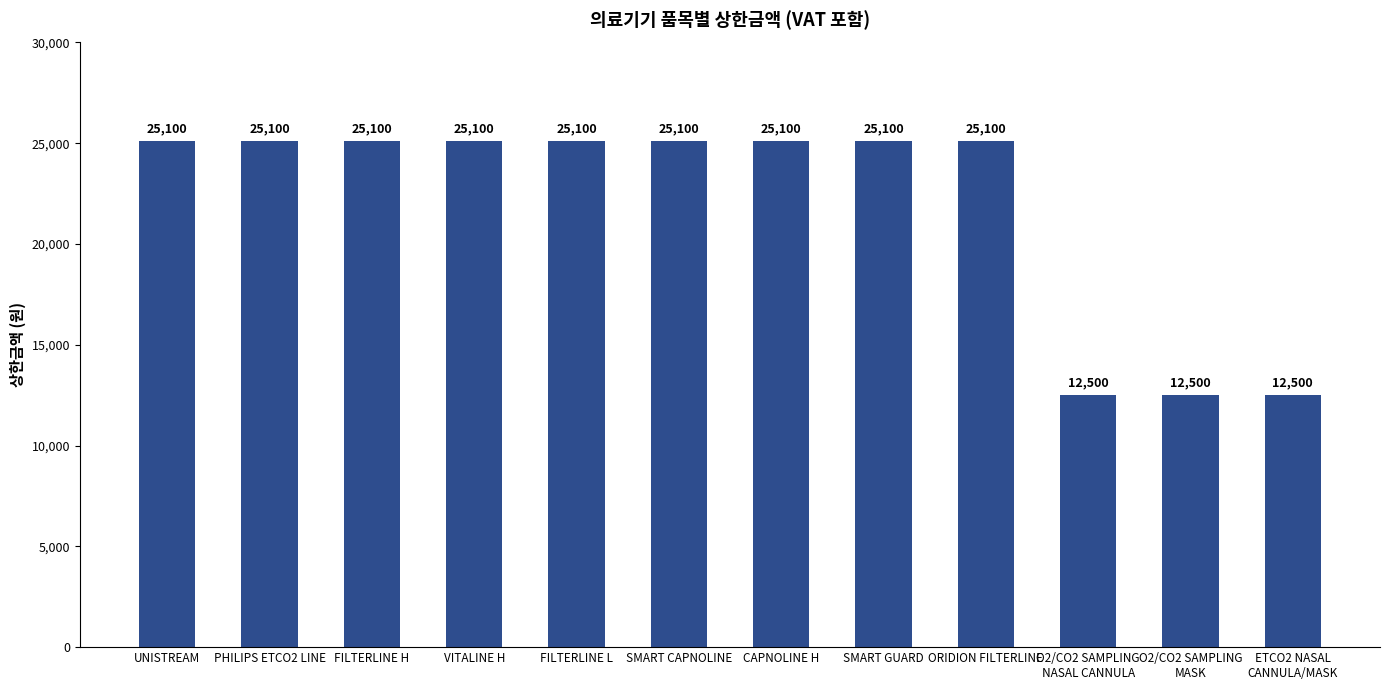

Reading left to right, what are all the values shown in this chart?

25100	25100	25100	25100	25100	25100	25100	25100	25100	12500	12500	12500